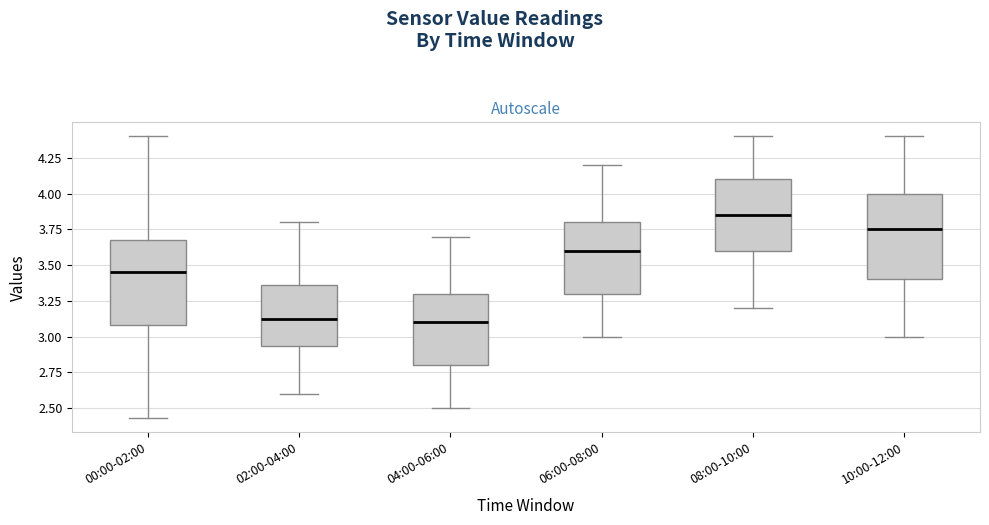

Reading left to right, transcribe this box plot: for each box, give where its median line is, the range the box spans, and where its two whiskers end, as read against the y-axis. The values are not printed on the chart, so give them approximately, as read against the axis.

00:00-02:00: median 3.45, box 3.10 to 3.70, whiskers 2.45 to 4.40
02:00-04:00: median 3.15, box 2.95 to 3.35, whiskers 2.60 to 3.80
04:00-06:00: median 3.10, box 2.80 to 3.30, whiskers 2.50 to 3.70
06:00-08:00: median 3.60, box 3.30 to 3.80, whiskers 3.00 to 4.20
08:00-10:00: median 3.85, box 3.60 to 4.10, whiskers 3.20 to 4.40
10:00-12:00: median 3.75, box 3.40 to 4.00, whiskers 3.00 to 4.40